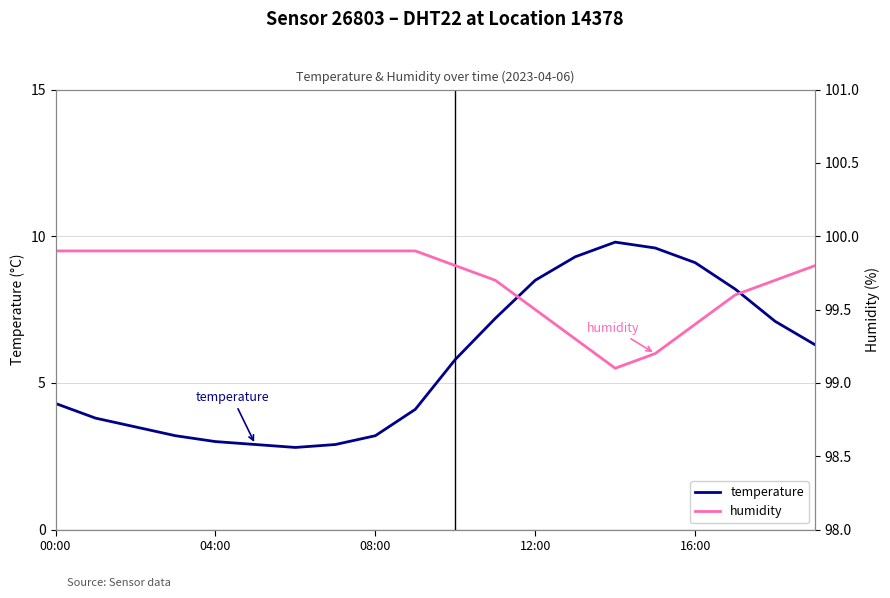

Count the number of data series in this chart.

2